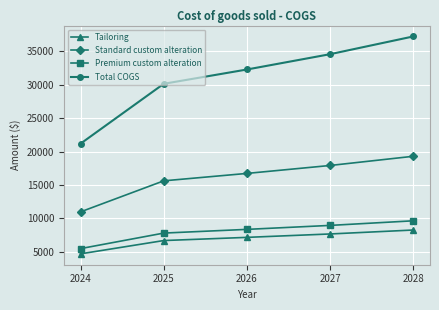

True or false: Total COGS and Premium custom alteration cross at least once.

False